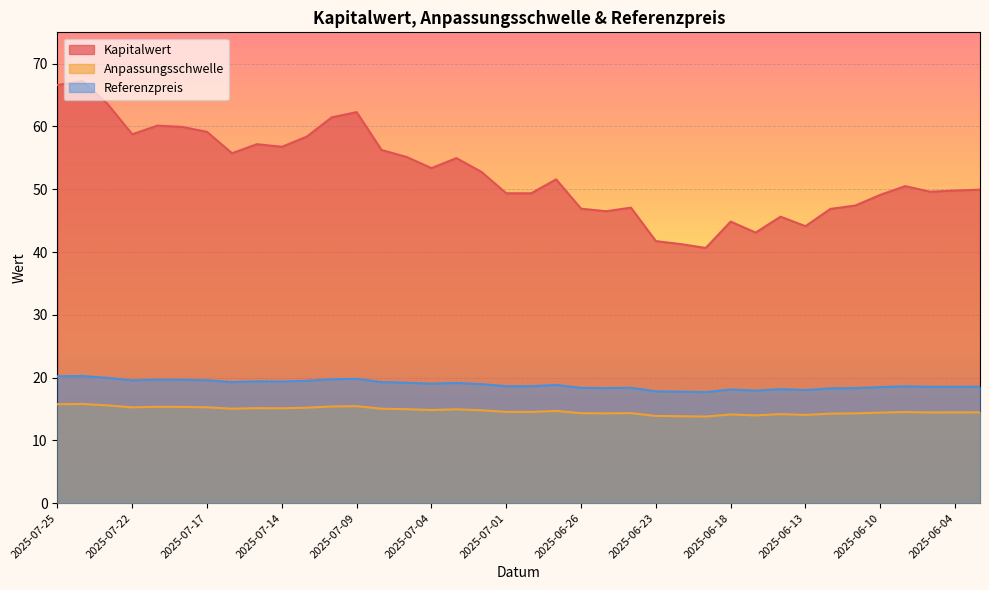

True or false: Kapitalwert and Referenzpreis intersect in this chart.

False